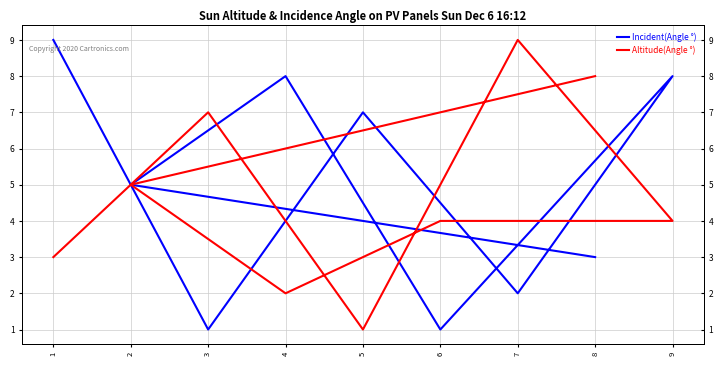

How many Incident(Angle °) values are between 2 and 8?

6